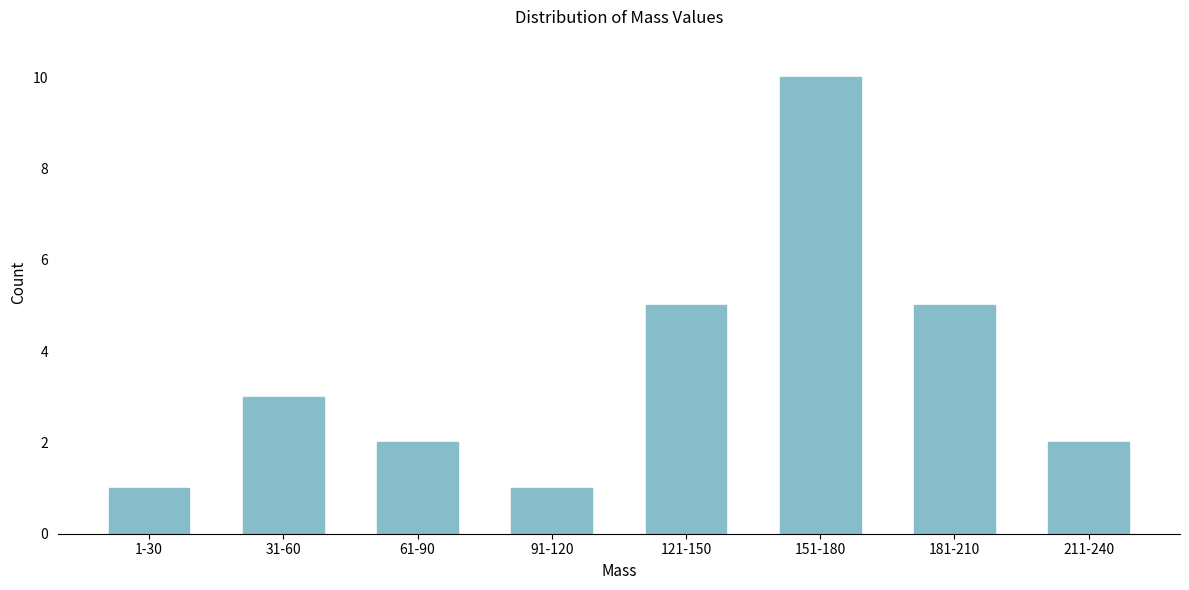

Reading right to left, transcribe all the data shown in this chart.

211-240=2	181-210=5	151-180=10	121-150=5	91-120=1	61-90=2	31-60=3	1-30=1